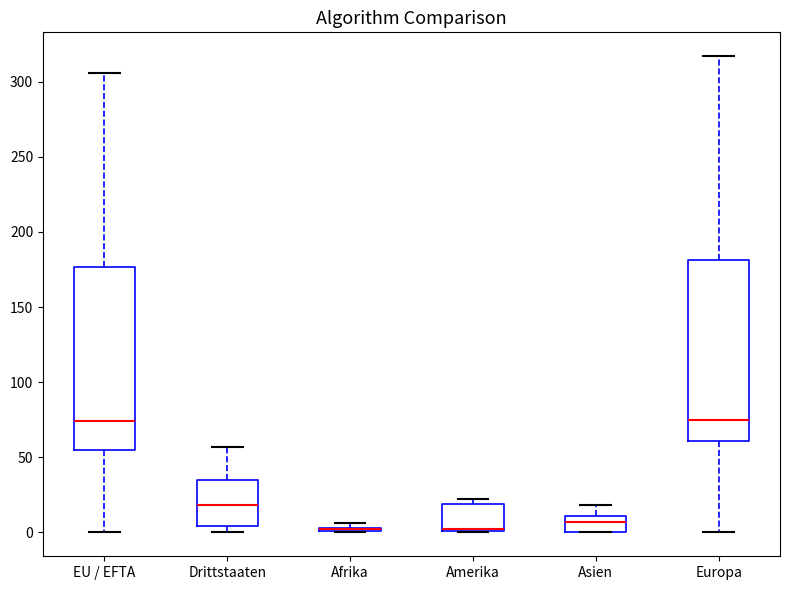

Reading left to right, transcribe this box plot: for each box, give where its median line is, the range the box spans, and where its two whiskers end, as read against the y-axis. The values are not printed on the chart, so give them approximately, as read against the axis.

EU / EFTA: median 75, box 55 to 175, whiskers 0 to 305
Drittstaaten: median 20, box 5 to 35, whiskers 0 to 55
Afrika: box collapsed to a line at 0, whiskers 0 to 5
Amerika: median 0 (drawn on the box's lower edge), box 0 to 20, whiskers 0 to 20 (just above the box's upper edge)
Asien: median 5, box 0 to 10, whiskers 0 to 20
Europa: median 75, box 60 to 180, whiskers 0 to 315